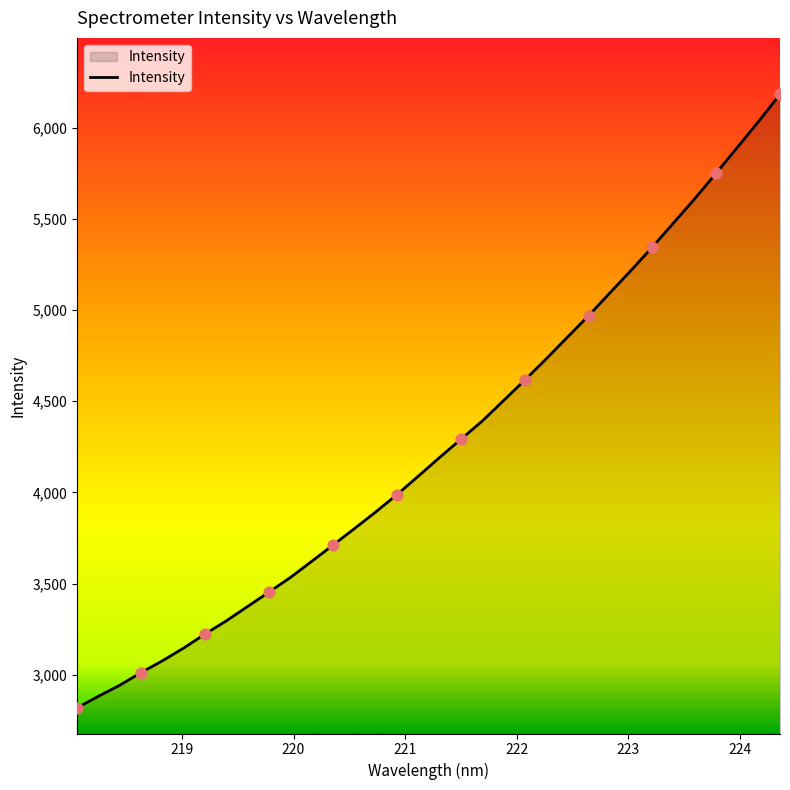

What is the greatest value displayed?

6182.3